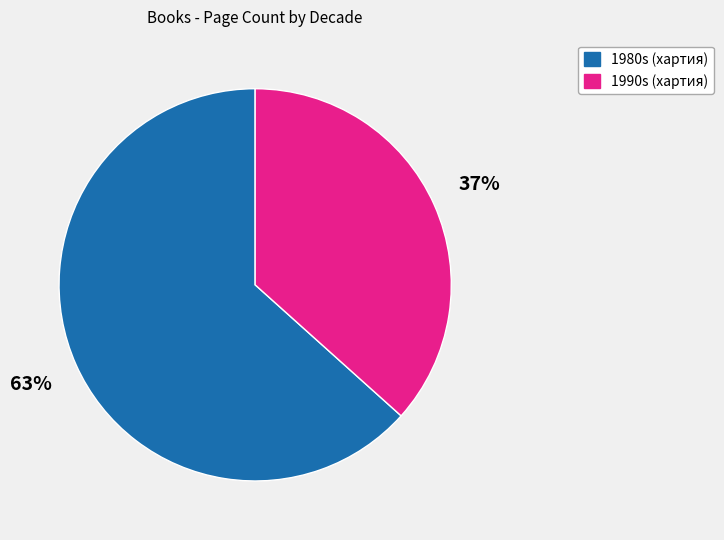

To the nearest percent, what is the average slice percentage?

50%